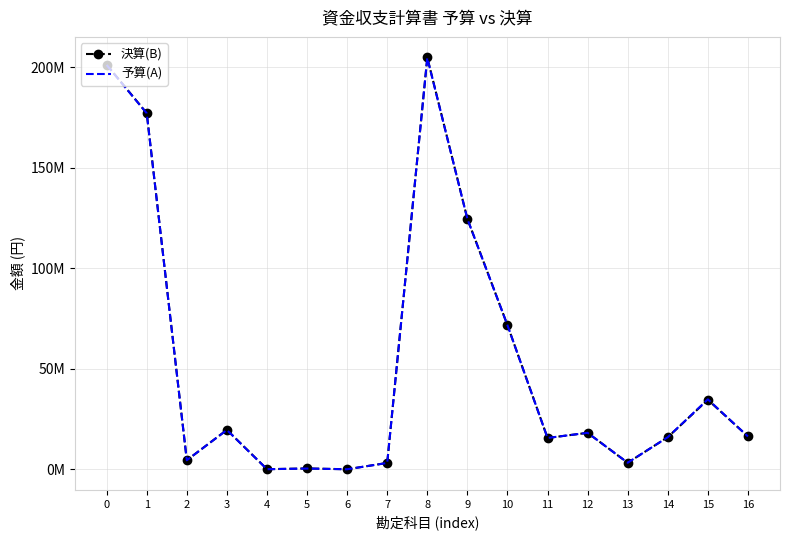

What are all the series names shown in the legend?

決算(B), 予算(A)